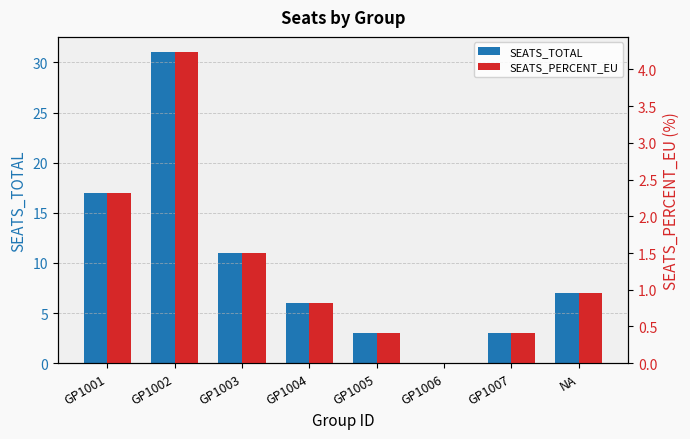

What is the maximum value shown in the chart?

31.0